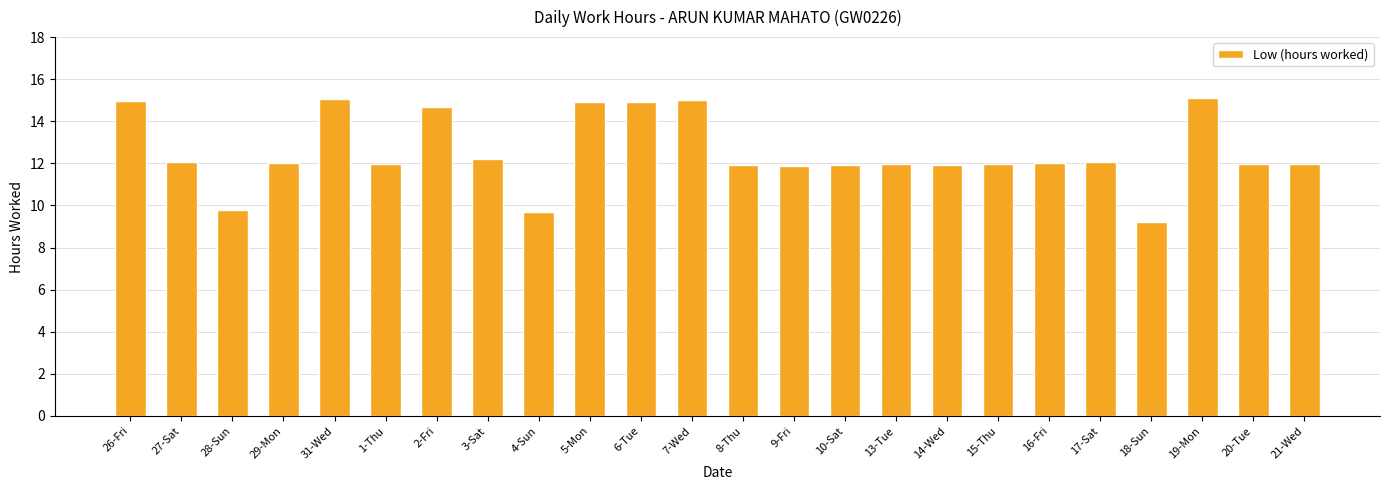

Count the values in the range 11 to 14.

14